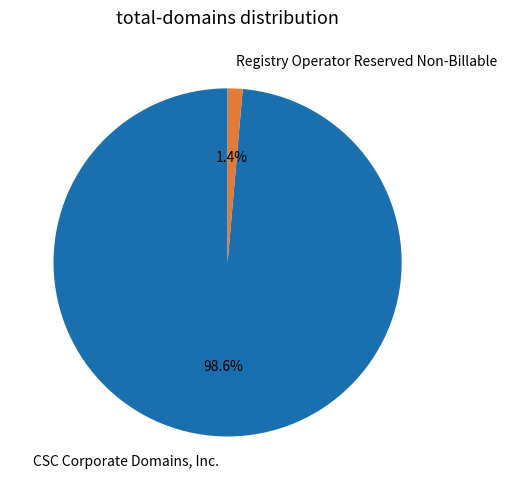

The Registry Operator Reserved Non-Billable slice represents 14% of the pie. True or false?

False